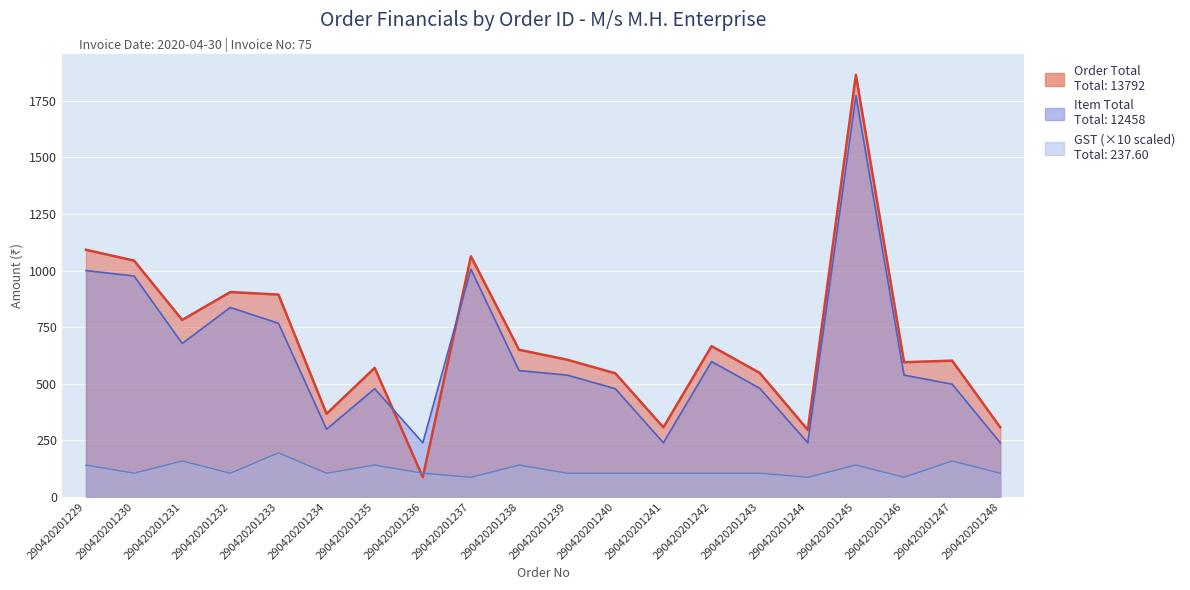

What is the lowest value of the GST series?

86.4